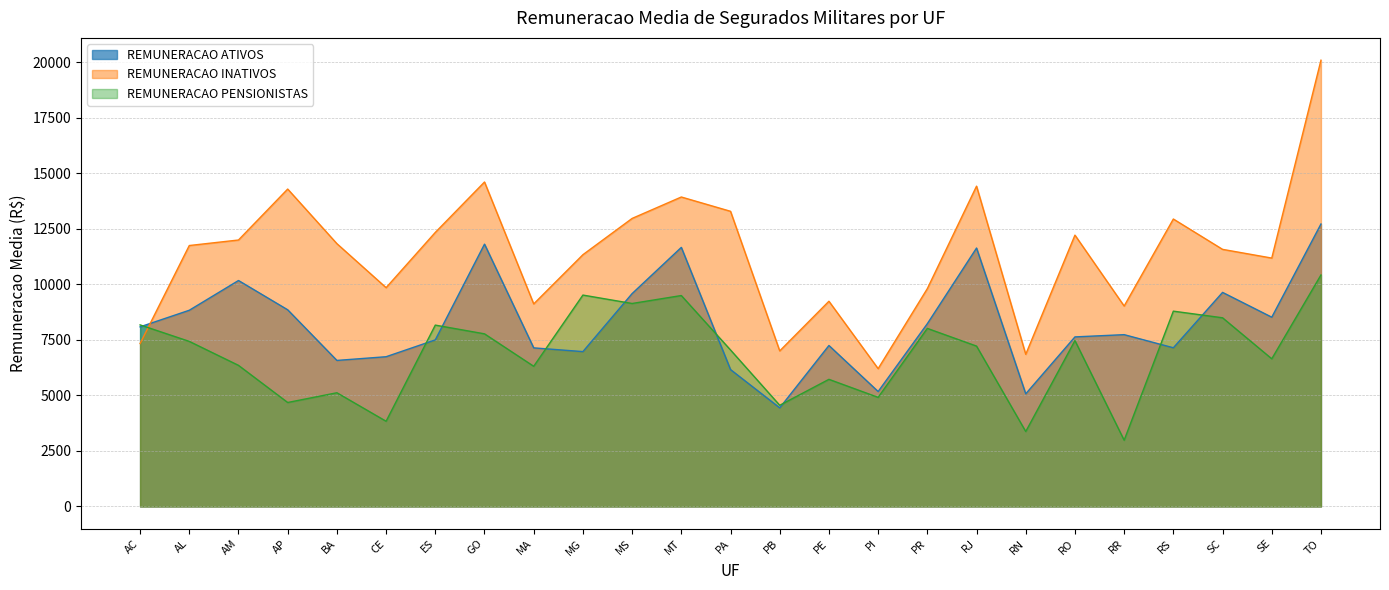

In REMUNERACAO PENSIONISTAS, how many points are higher than both neighbors (excluding endpoints)?

8